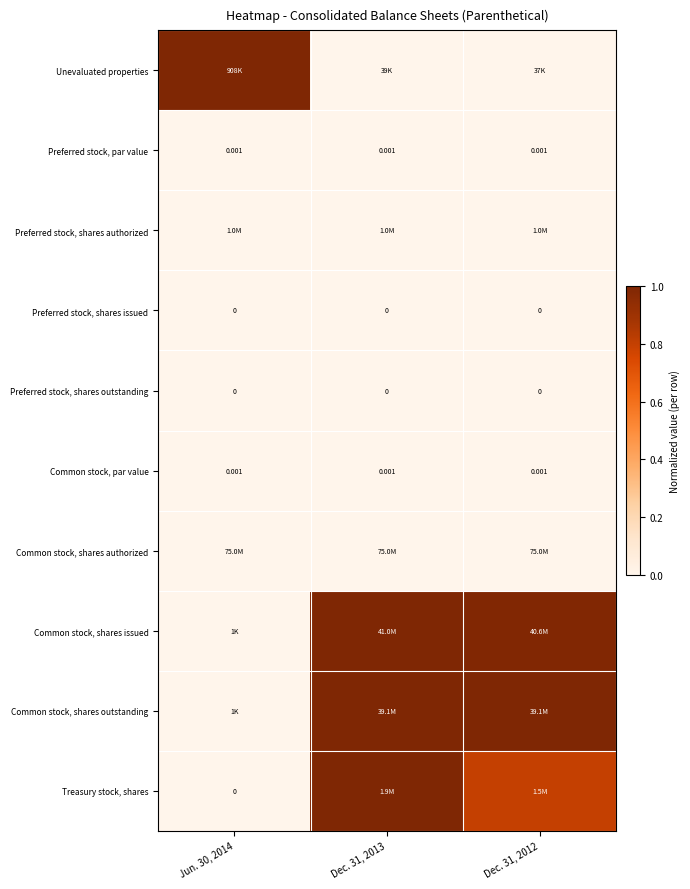

Is it true that Common stock, shares issued equals 1.0 at Dec. 31, 2013?

True